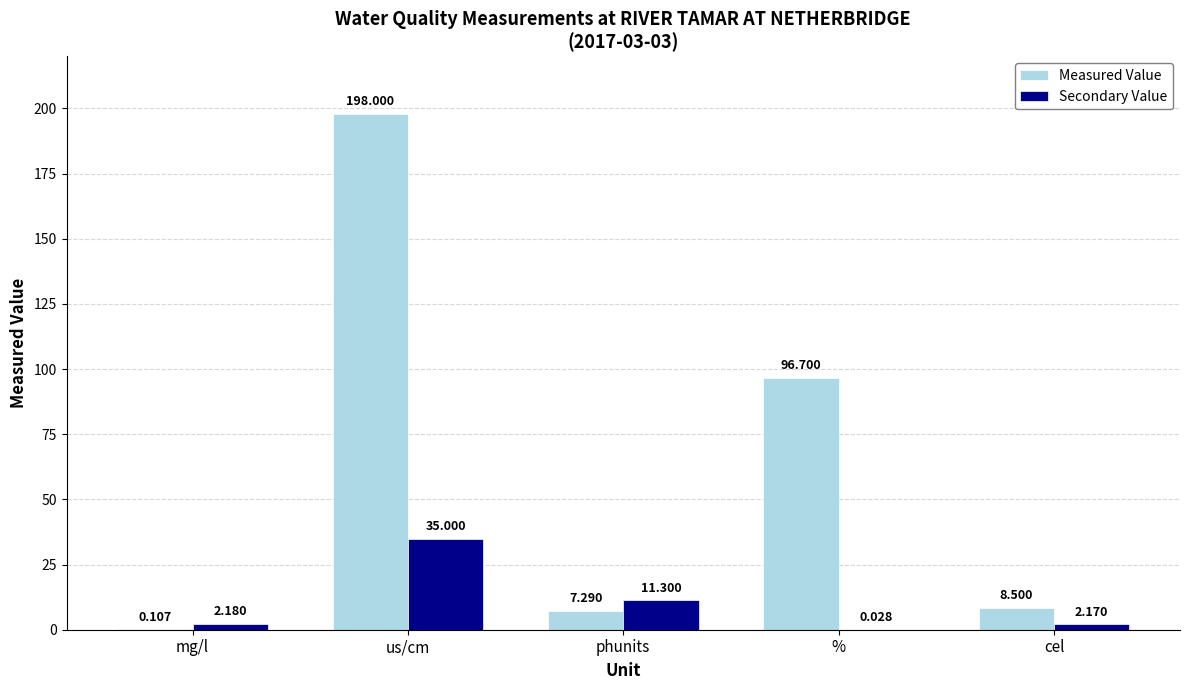

Between mg/l and %, which series saw the biggest shift?

Measured Value